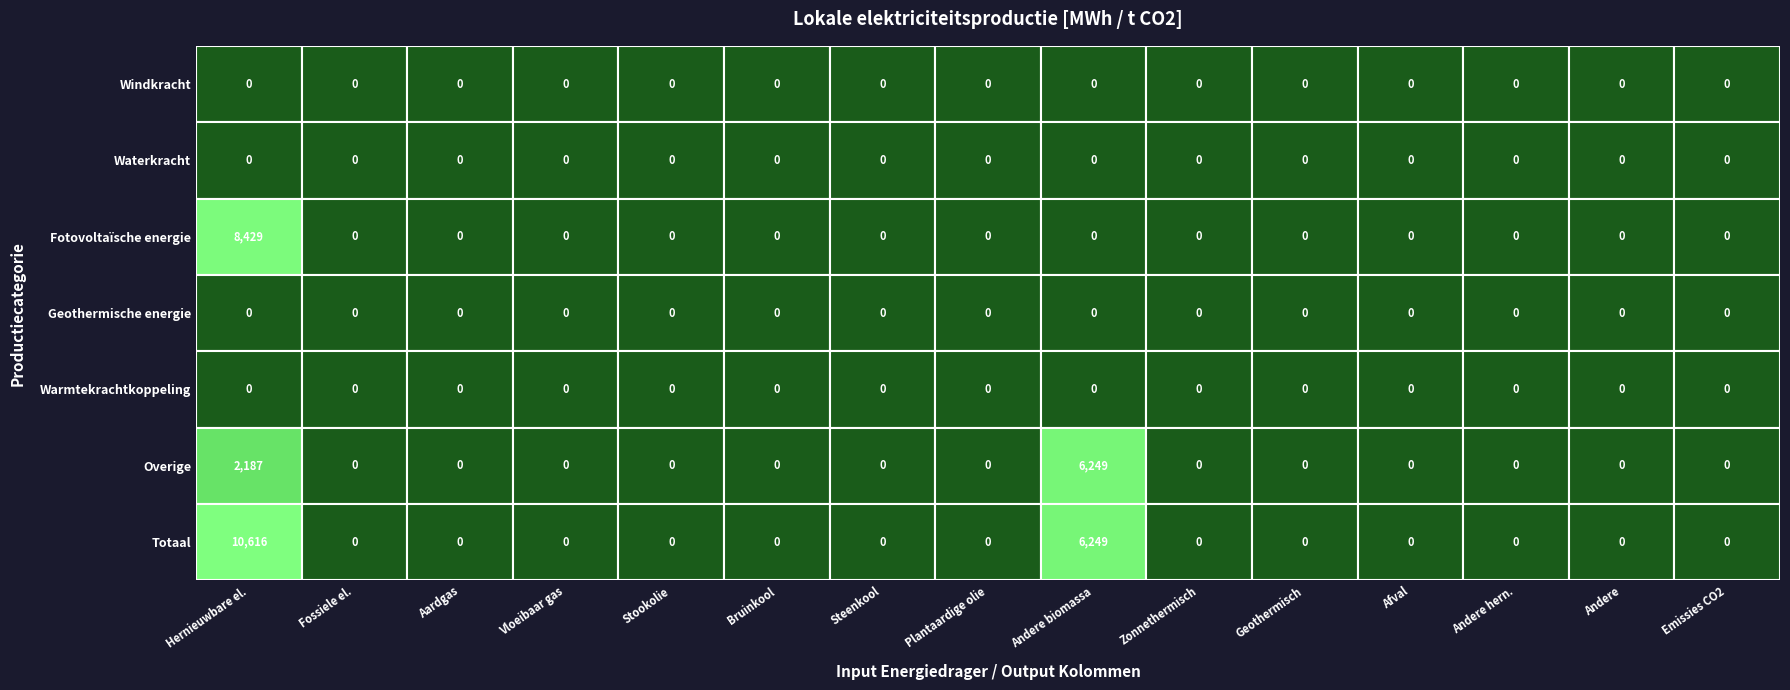

The Fotovoltaïsche energie series shows -2591.5 at 12. True or false?

False